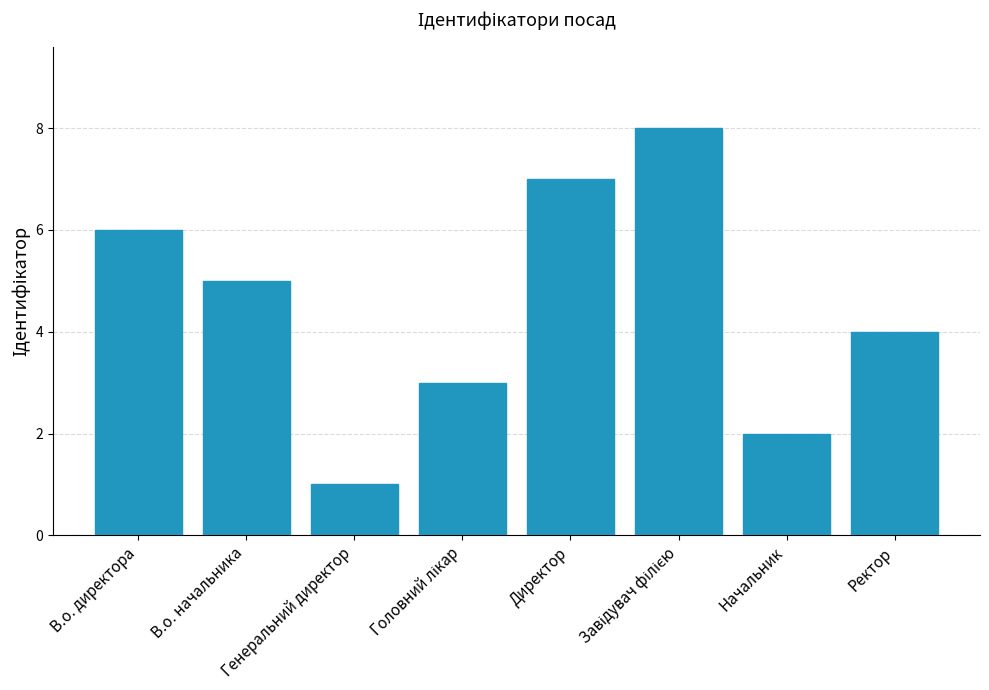

What is the label of the 2nd bar from the left?

В.о. начальника